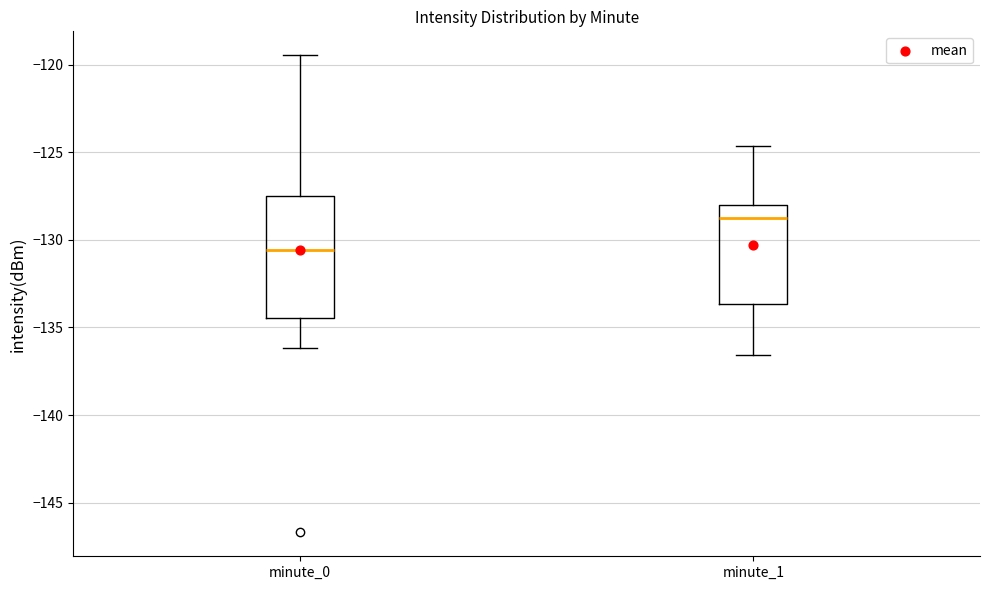

Which box's median line is the highest?

minute_1